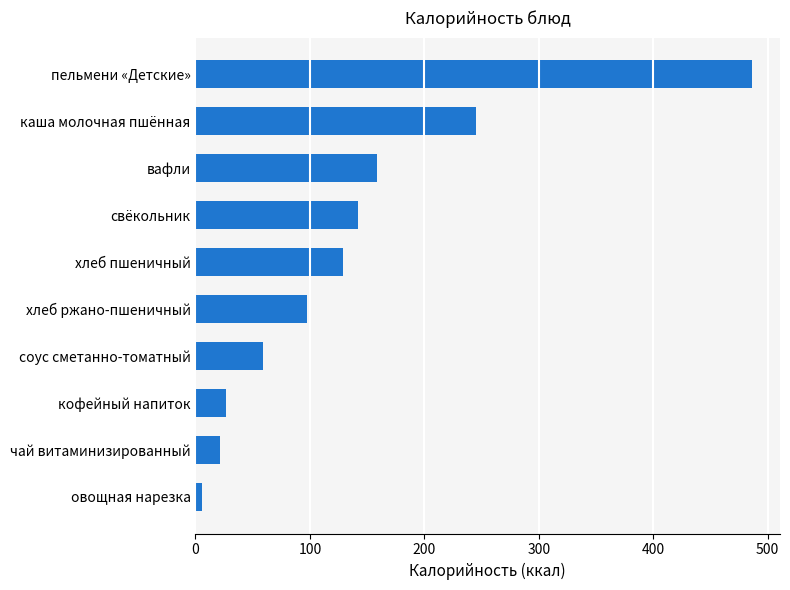

Reading bottom to top, extract all data points from this chart.

5.8	21.0	26.7	59.0	97.8	128.9	141.7	159.0	245.5	486.5